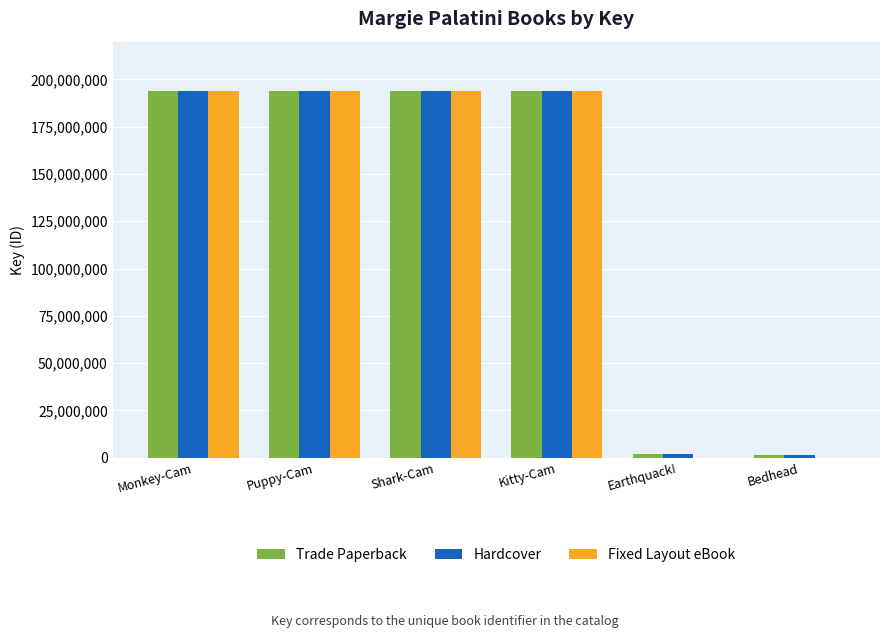

What value does the Hardcover series have at Earthquack!, to the nearest 100?

1920000